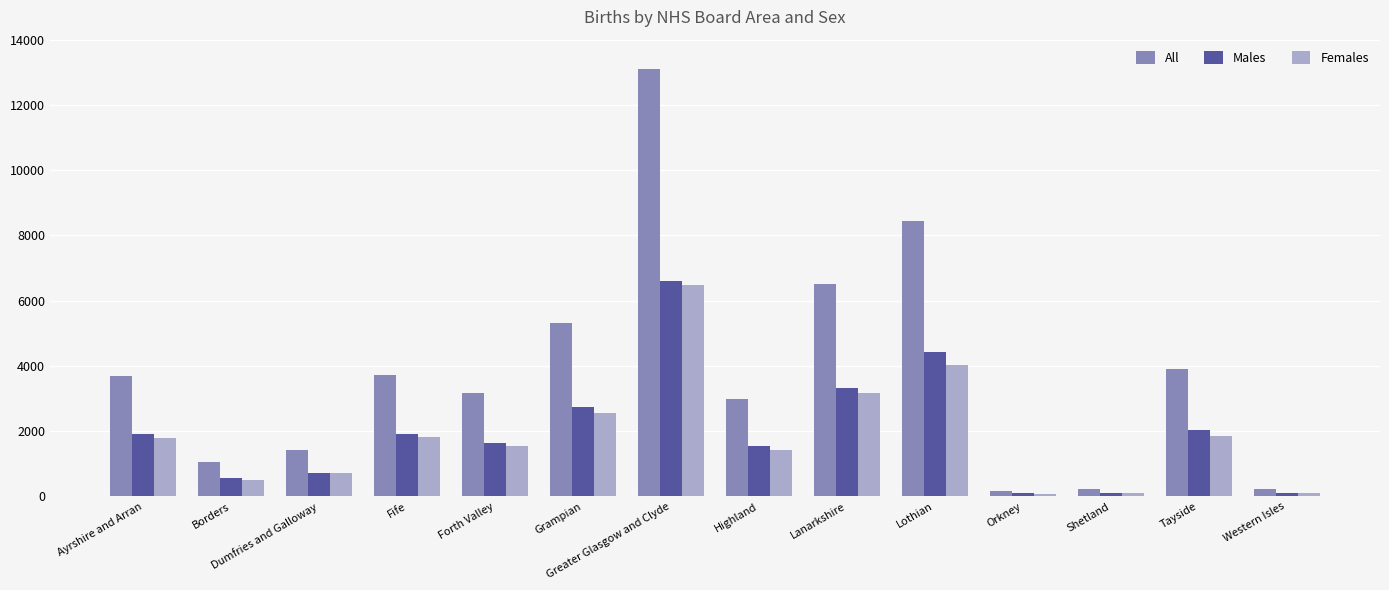

At how many categories does at least one series exceed 6760?

2